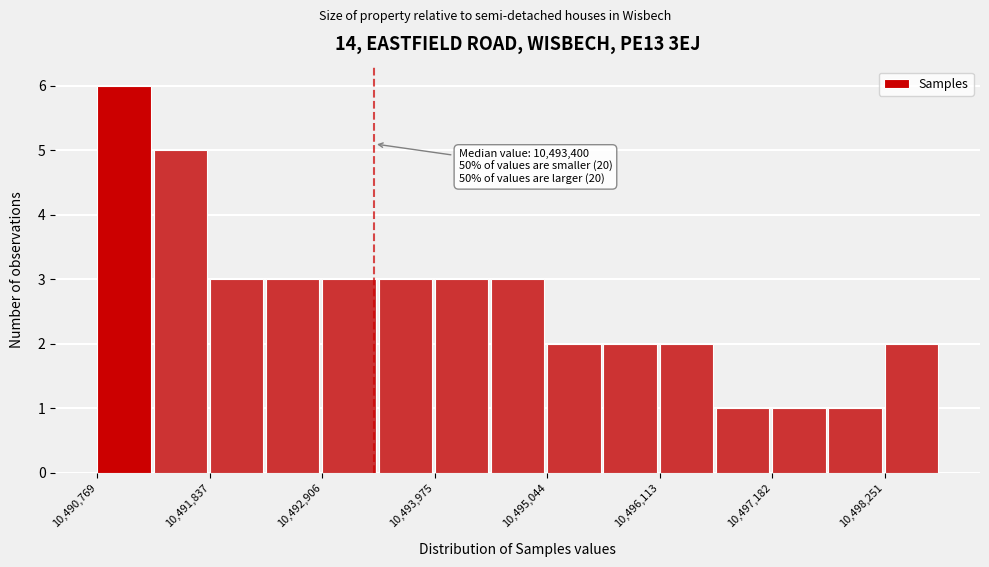

Read against the x-axis, roughly where is the centre of the tallest bar?

10491000